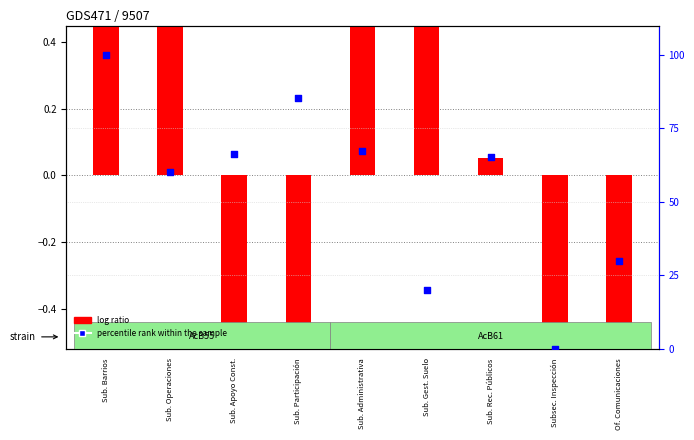

What is the ratio of the value at Sub. Barrios to the value at Sub. Administrativa?

1.5